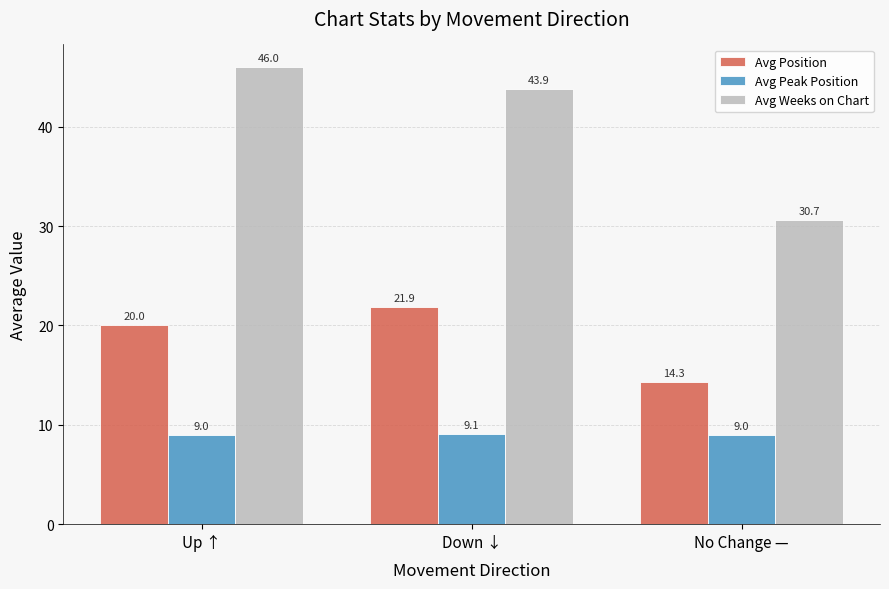

Reading left to right, list all the values displayed in this chart.

Avg Position: Up ↑=20.0	Down ↓=21.9	No Change —=14.3
Avg Peak Position: Up ↑=9.0	Down ↓=9.1	No Change —=9.0
Avg Weeks on Chart: Up ↑=46.0	Down ↓=43.9	No Change —=30.7